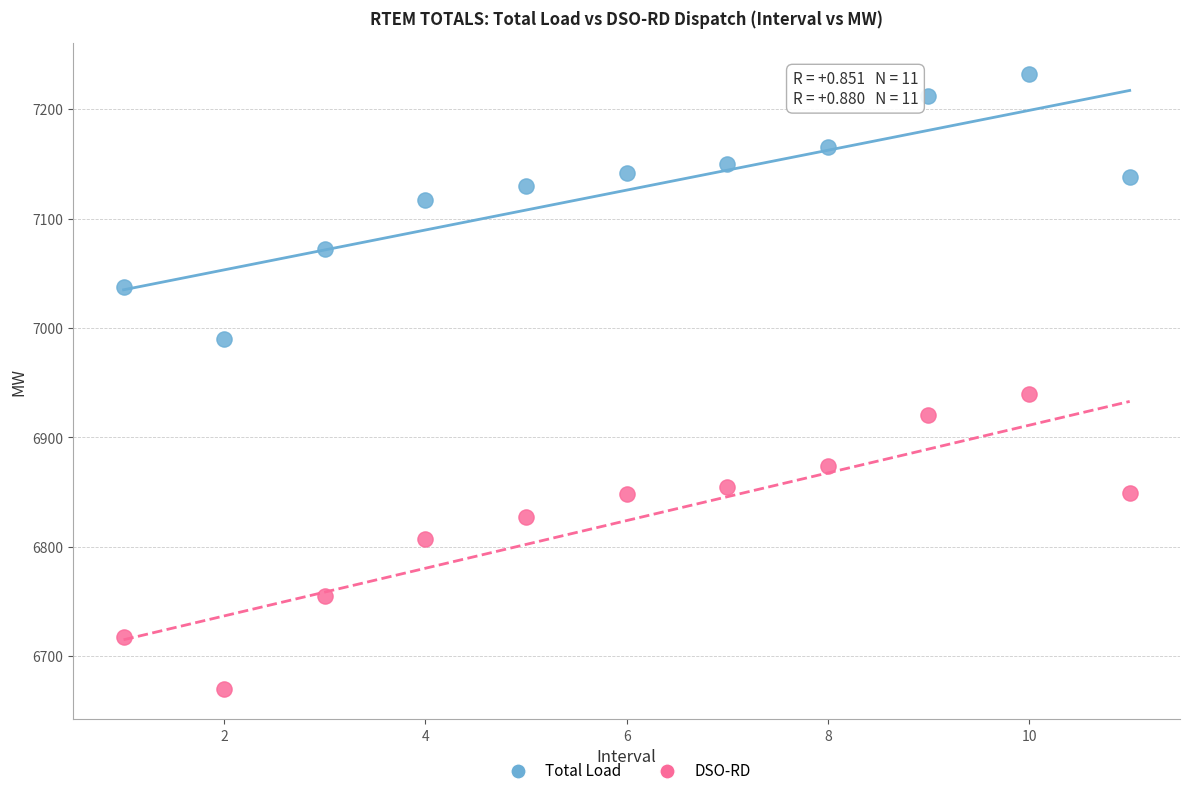

Which series has the widest spread of Y values?

DSO-RD